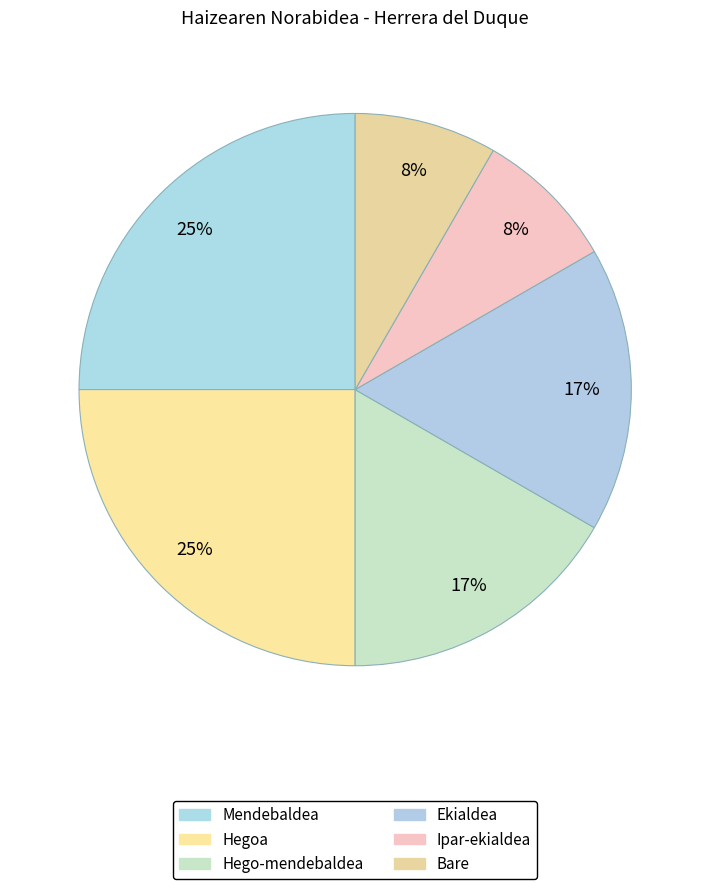

Count the number of slices in the pie.

6